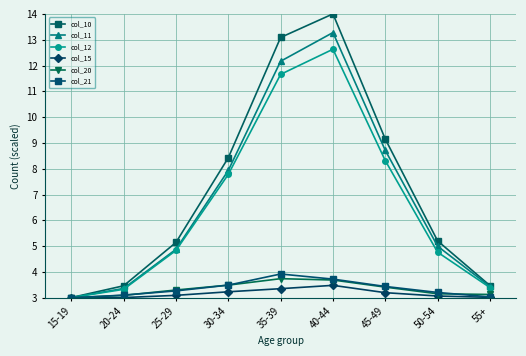

At which category is the sum across all series the highest?

40-44